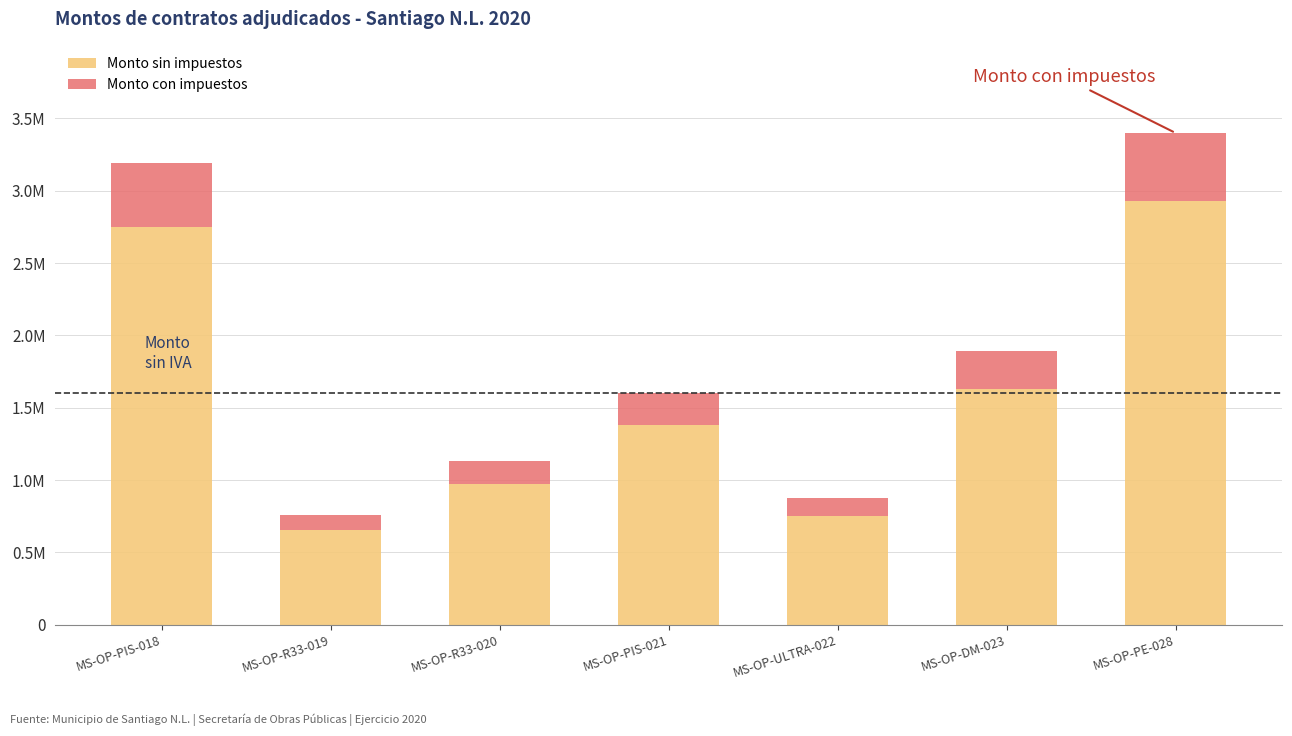

What are all the series names shown in the legend?

Monto sin impuestos, Monto con impuestos